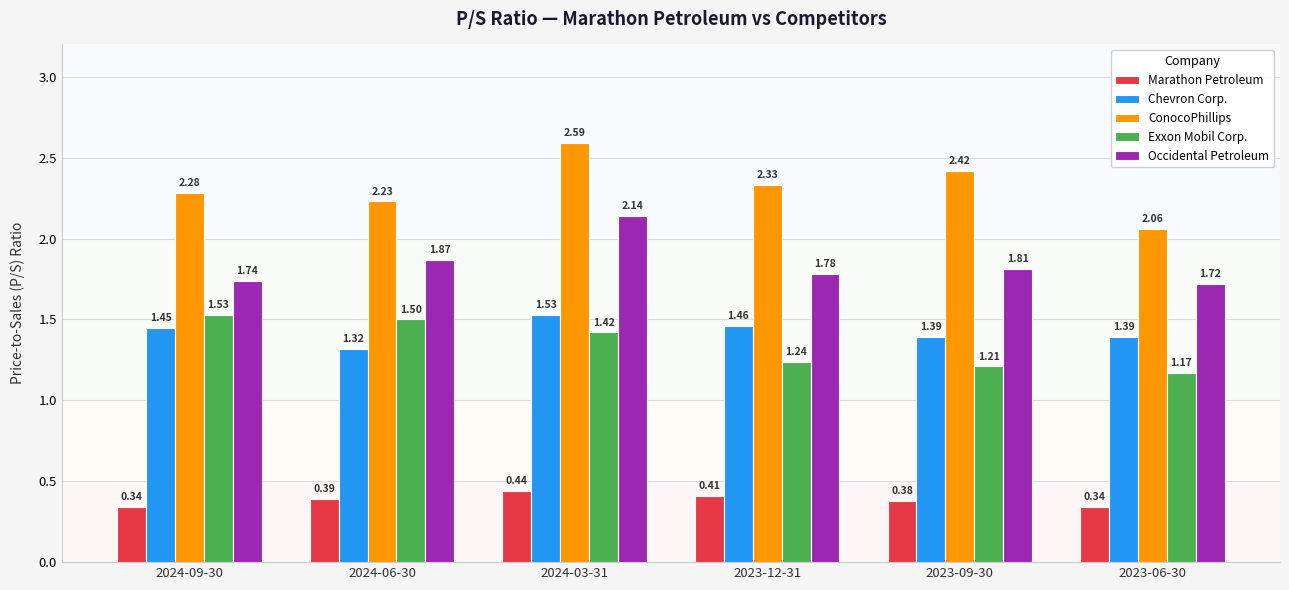

Which series changed the most between 2024-06-30 and 2024-03-31?

ConocoPhillips